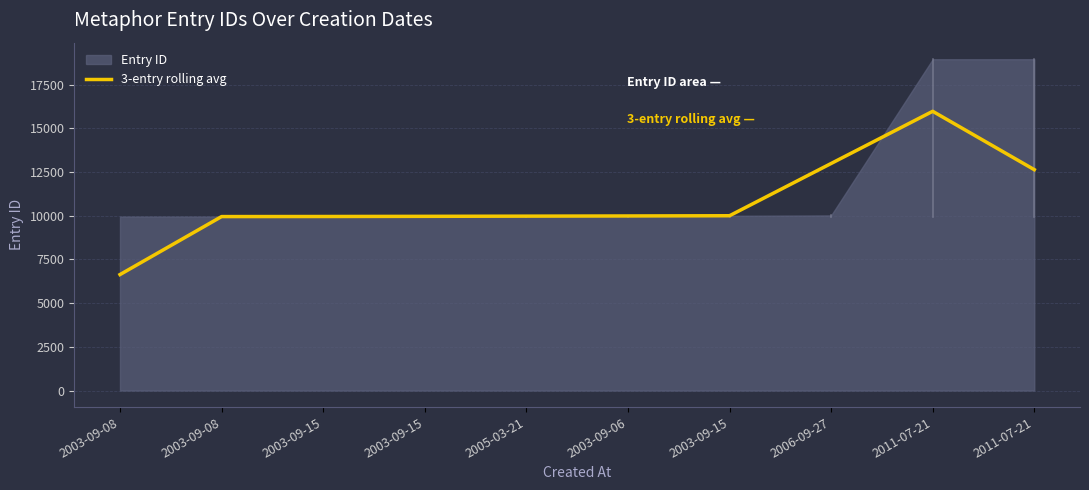

The chart shows a value of 4740.8 at 2003-09-06. True or false?

False